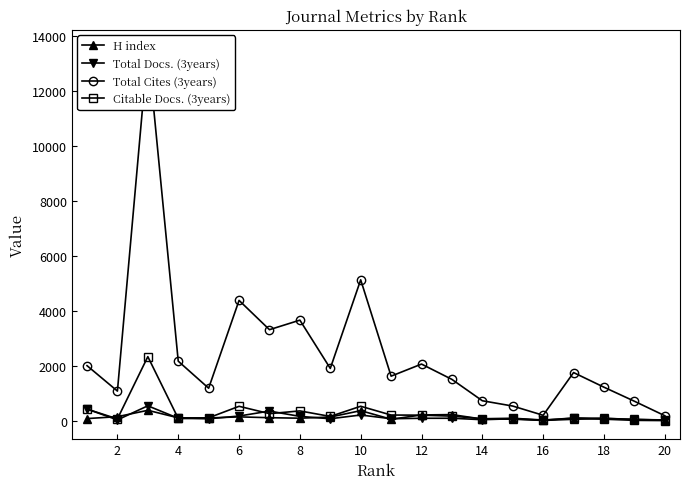

Which series has the largest range (max minus min)?

Total Cites (3years)